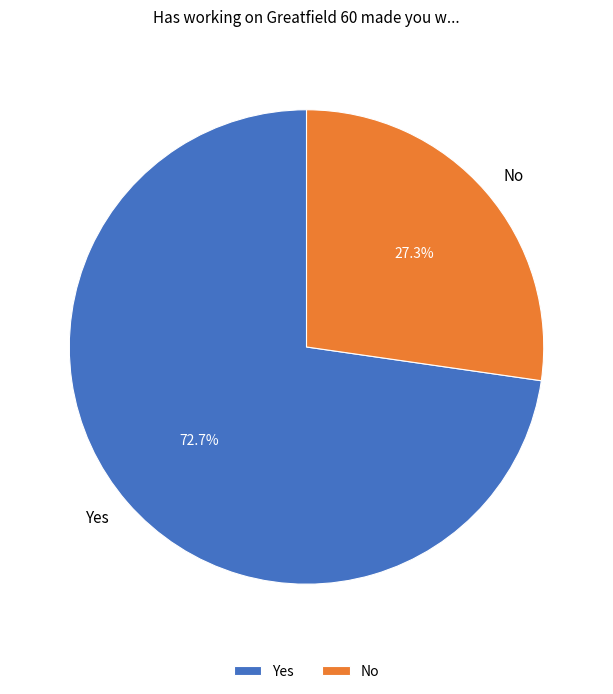

True or false: No accounts for 17% of the total.

False